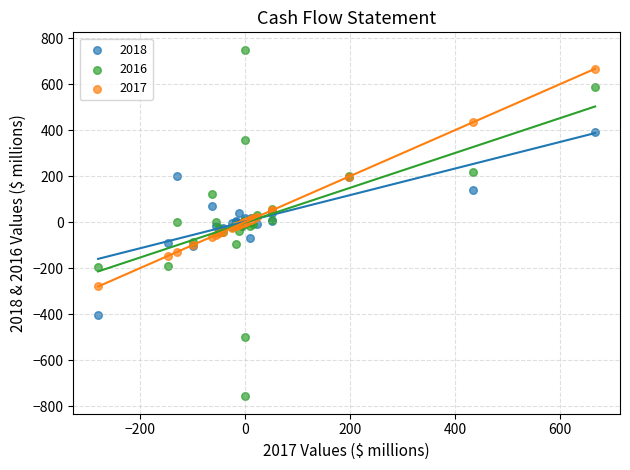

What is the X range (max minus min) for the scatter plot?

947